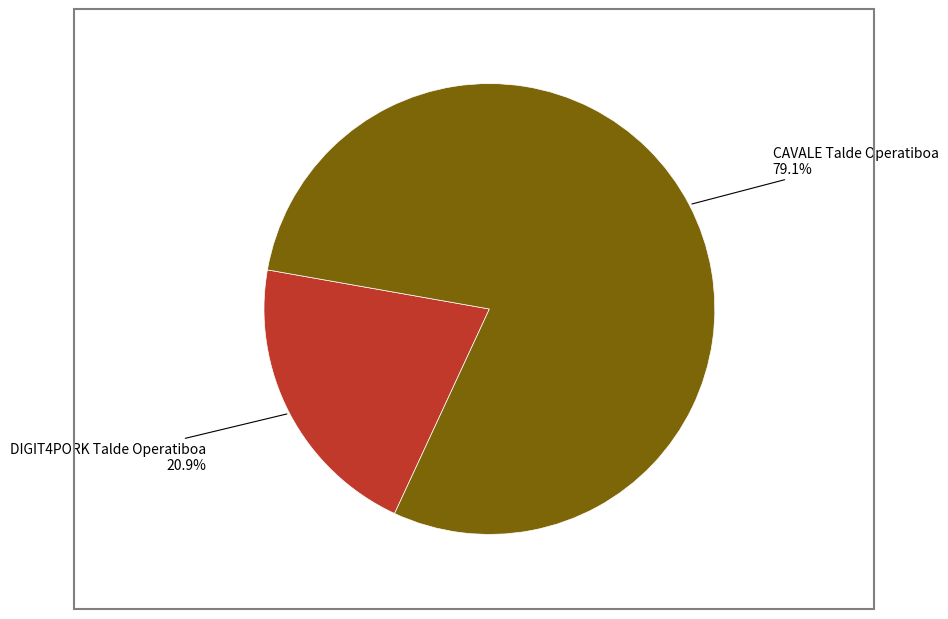

True or false: CAVALE Talde Operatiboa accounts for 87% of the total.

False